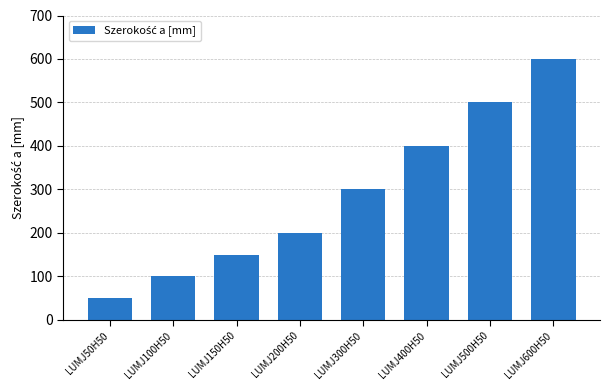

Which label corresponds to the largest value in the chart?

LUMJ600H50